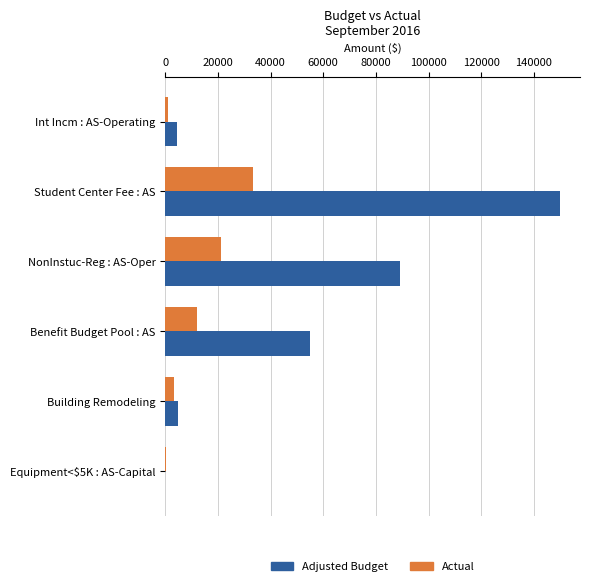

Where is Adjusted Budget nearest to the value 75000?

NonInstuc-Reg : AS-Oper